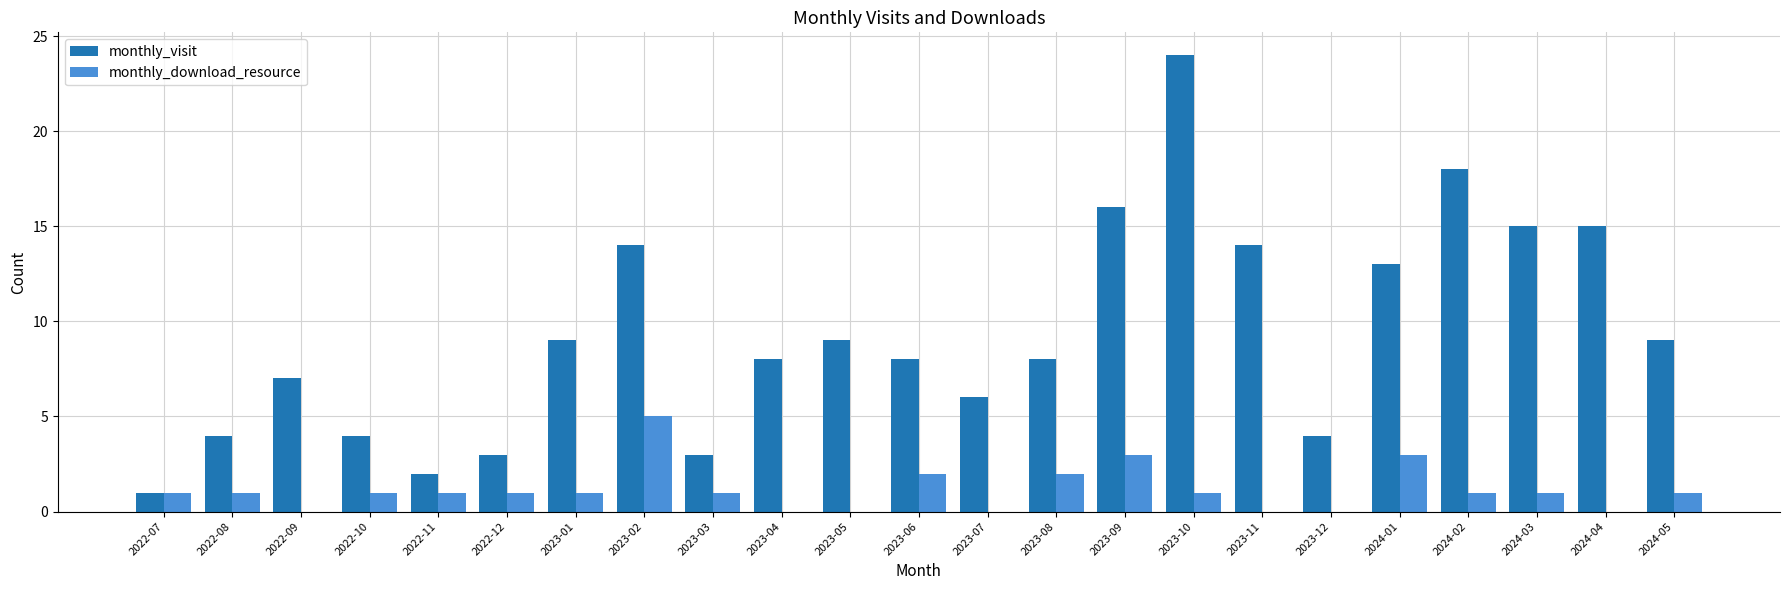

What is the greatest value displayed?

24